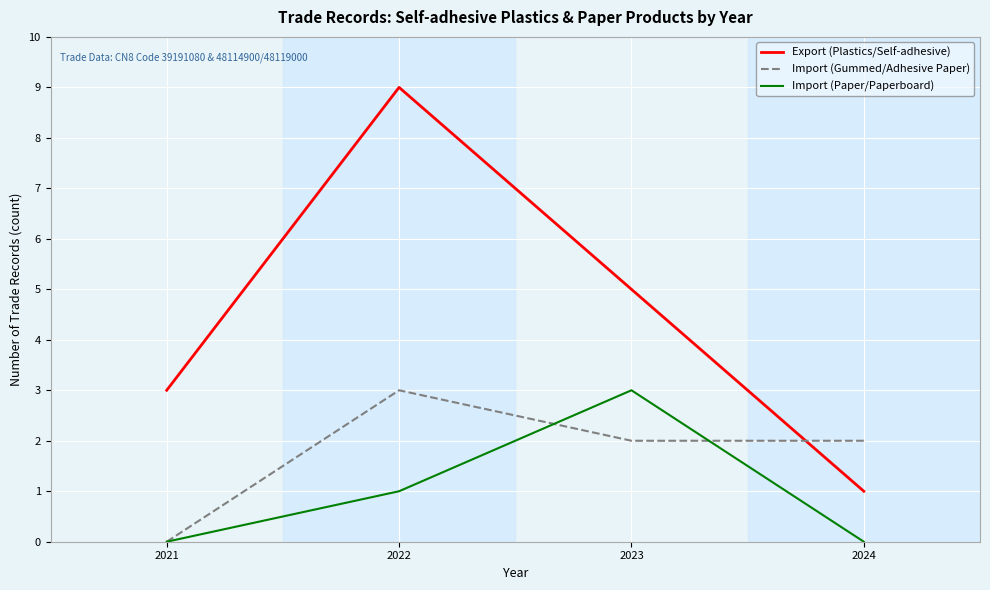

Reading right to left, transcribe all the data shown in this chart.

Export (Plastics/Self-adhesive): 1	5	9	3
Import (Gummed/Adhesive Paper): 2	2	3	0
Import (Paper/Paperboard): 0	3	1	0